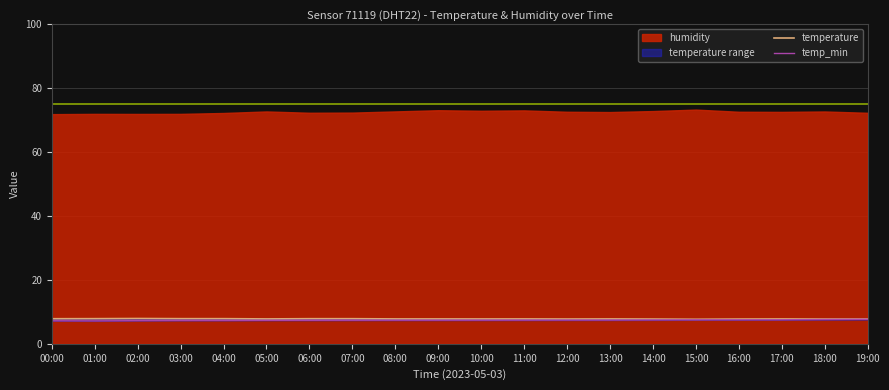

Which category has the highest value across all series?

02:00